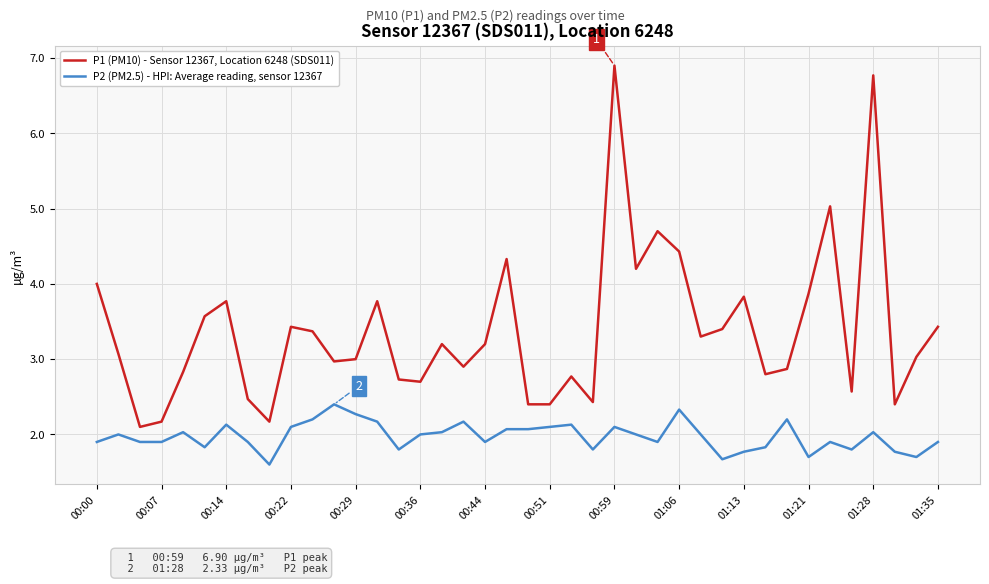

List the series in order of their peak value, lowest first.

P2 (PM2.5) - HPI: Average reading, sensor 12367, P1 (PM10) - Sensor 12367, Location 6248 (SDS011)